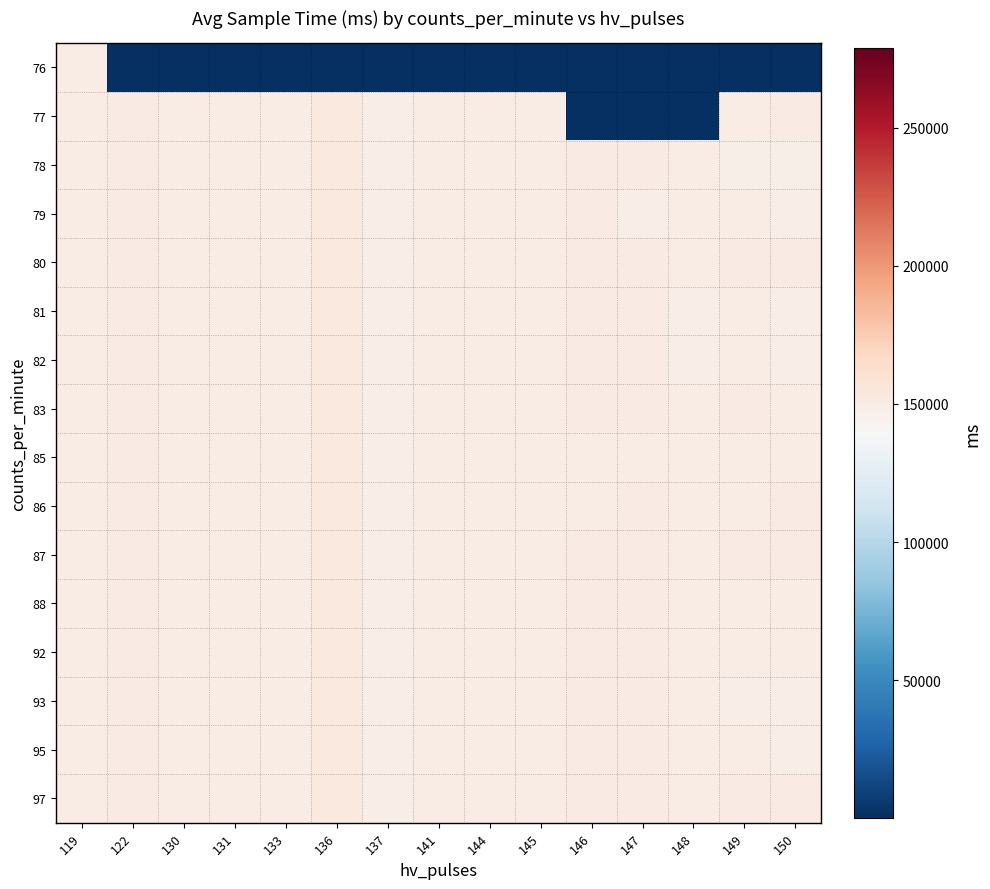

Which category has the highest value across all series?

136